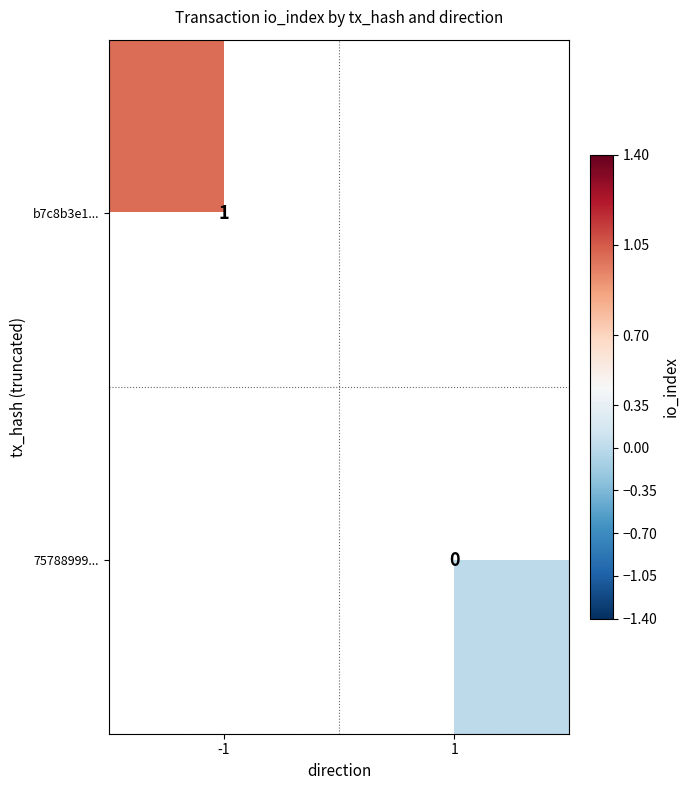

Which series has the widest spread of values?

b7c8b3e1...